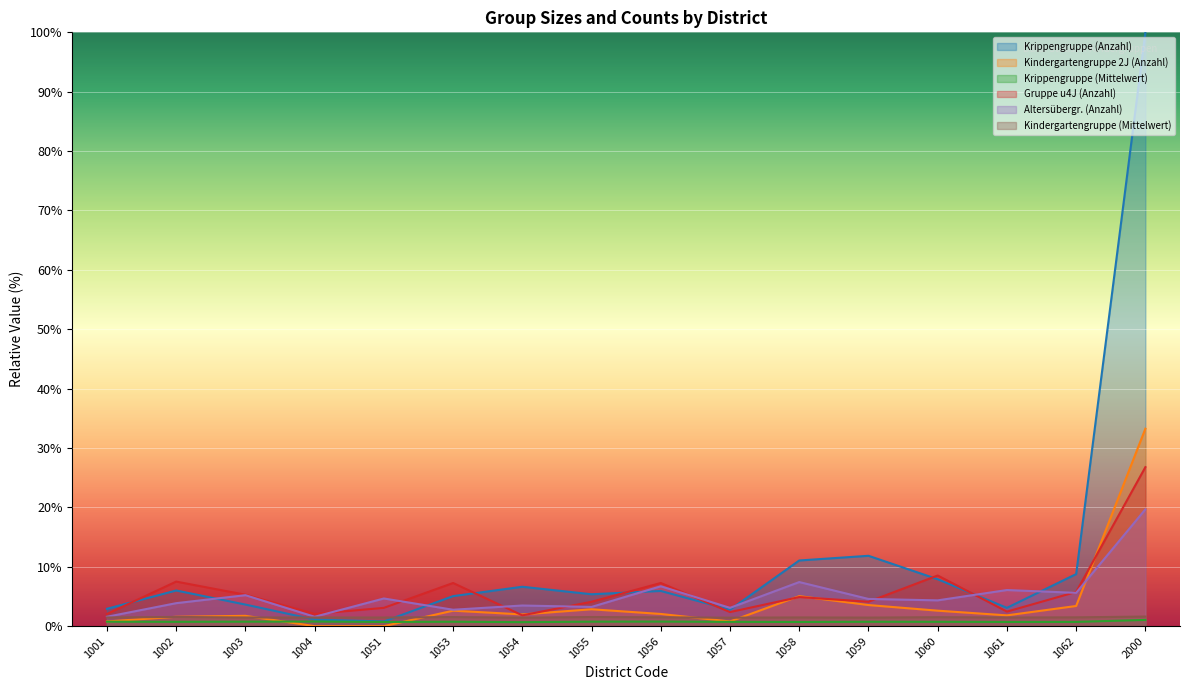

Which series changed the most between 1053 and 1058?

Krippengruppe (Anzahl)